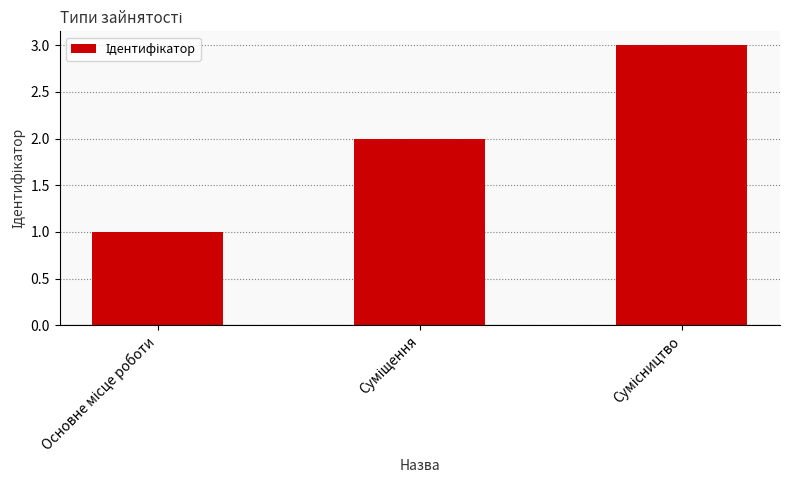

What is the greatest value displayed?

3